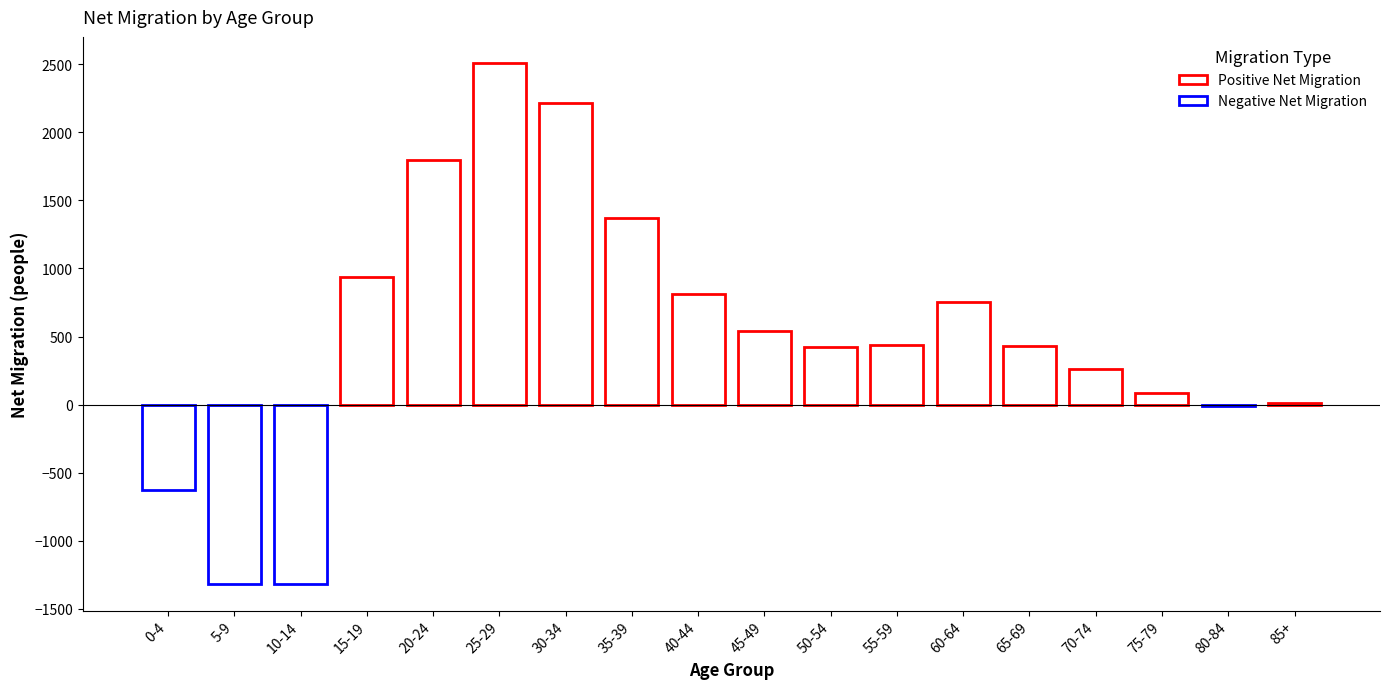

How many data points does each series have?

18